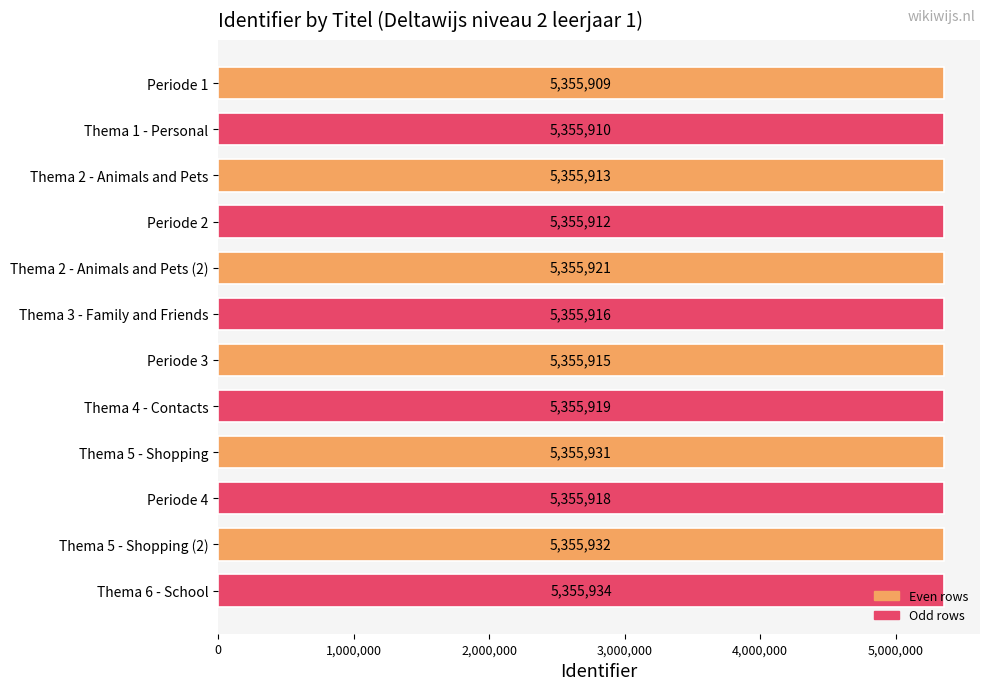

What is the label of the 11th bar from the bottom?

Thema 1 - Personal